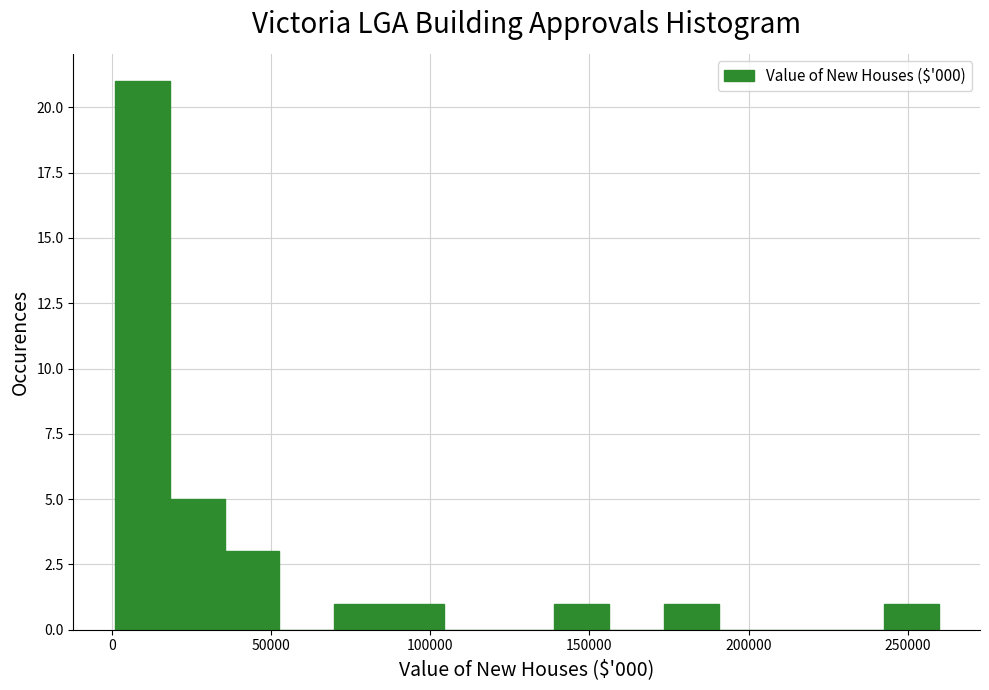

Read against the x-axis, roughly where is the centre of the tallest bar?

10000